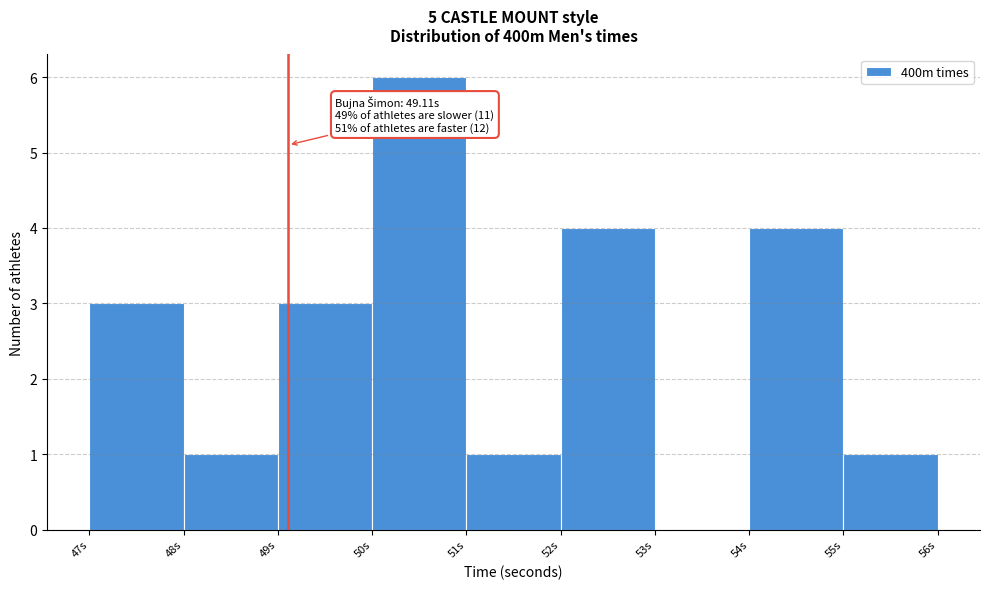

Which range on the x-axis has the tallest bar?

50 to 51